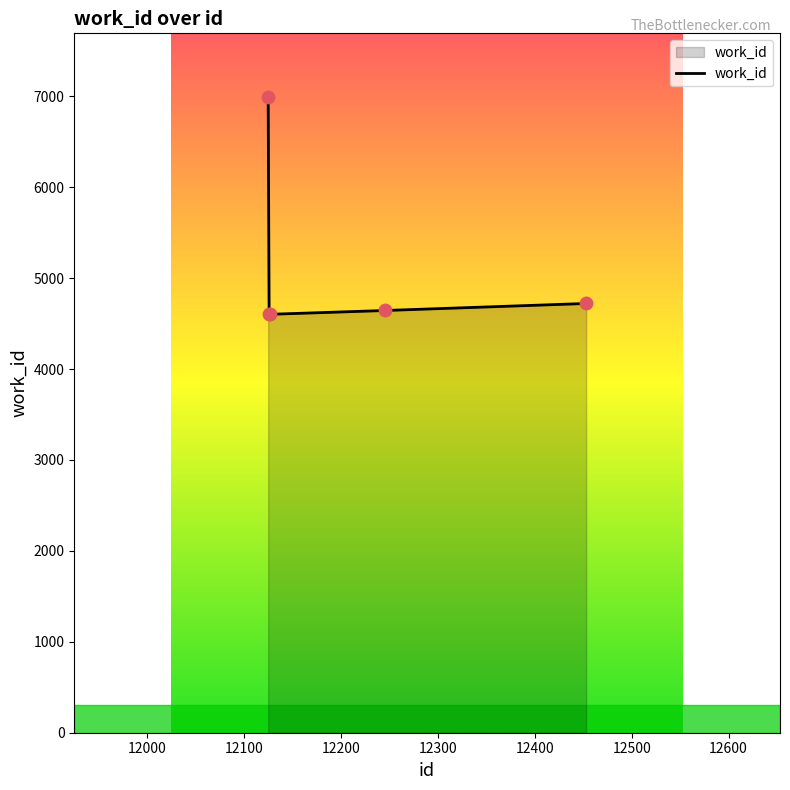

True or false: there are more than 1 points higher than both neighbors.

False